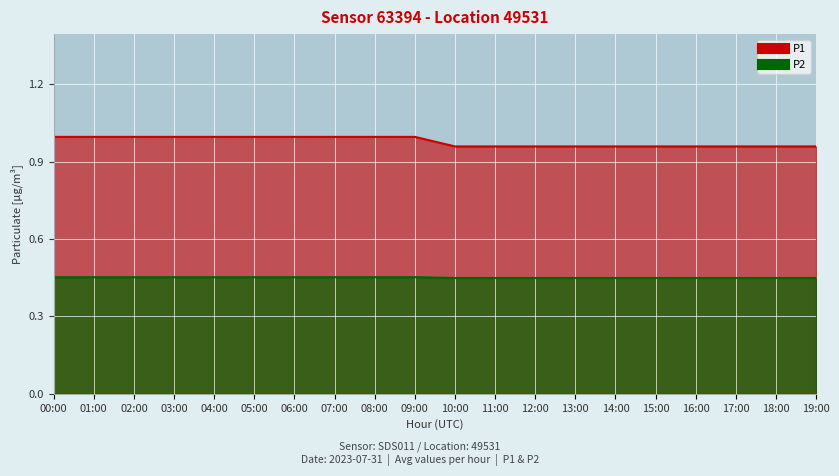

What is the maximum value for P2?

0.5